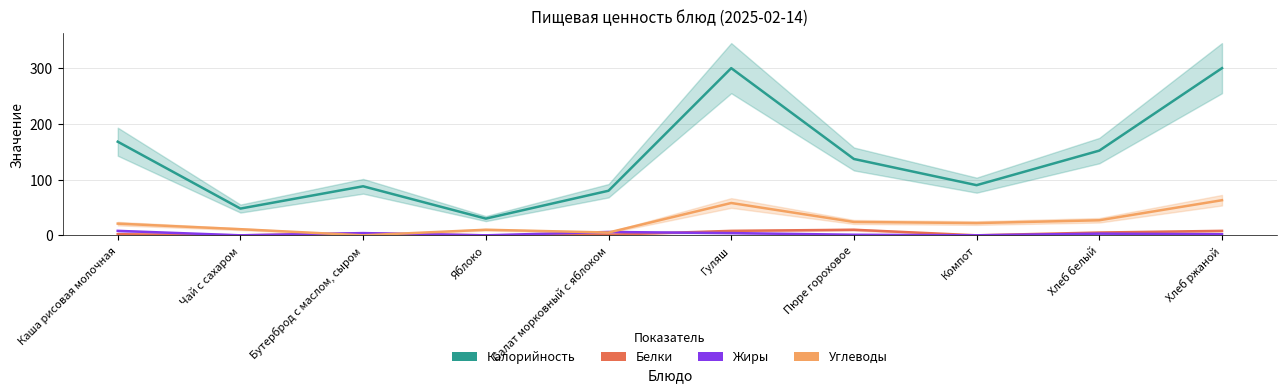

List the labels in order of Белки value, largest first.

Пюре гороховое, Гуляш, Хлеб ржаной, Хлеб белый, Бутерброд с маслом, сыром, Каша рисовая молочная, Салат морковный с яблоком, Чай с сахаром, Яблоко, Компот